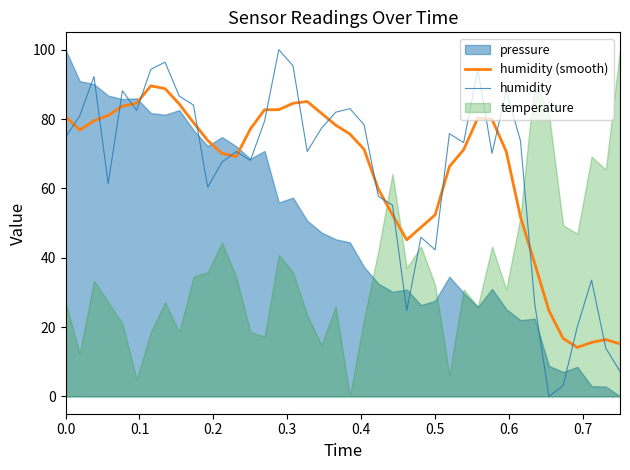

How many lines are shown in the chart?

2